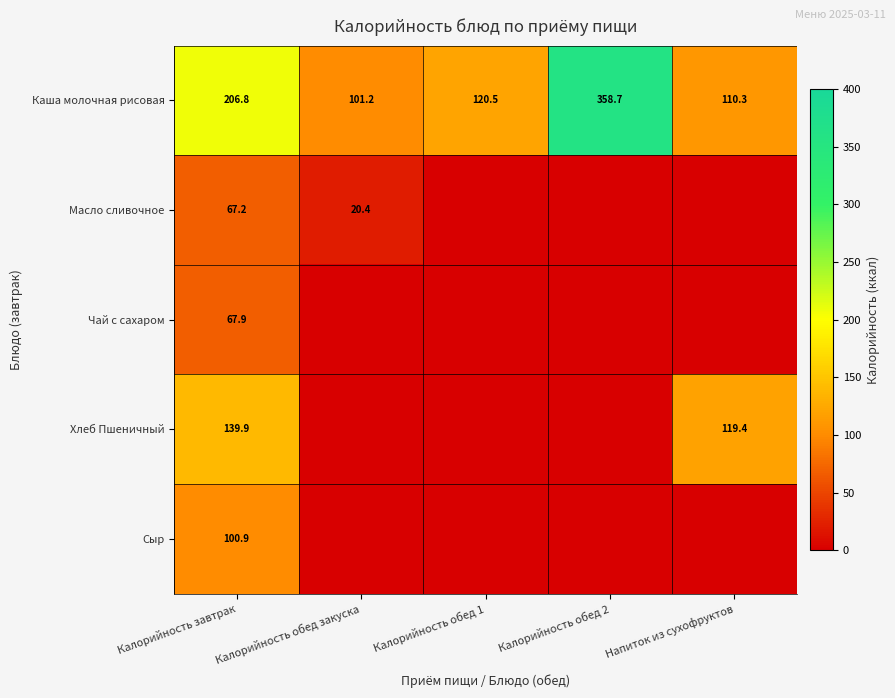

At which category is the sum across all series the highest?

Калорийность завтрак